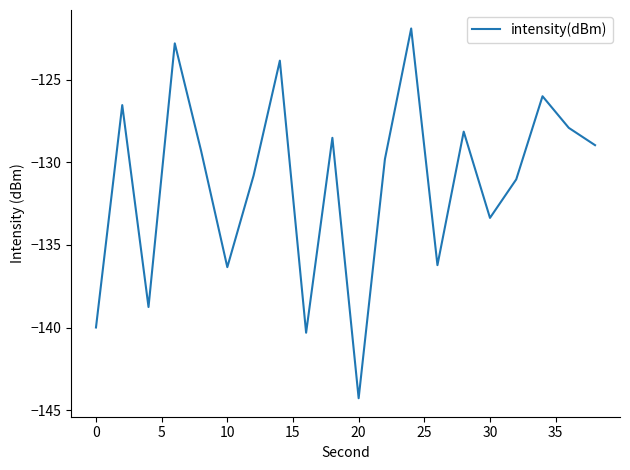

What is the smallest value displayed?

-144.3